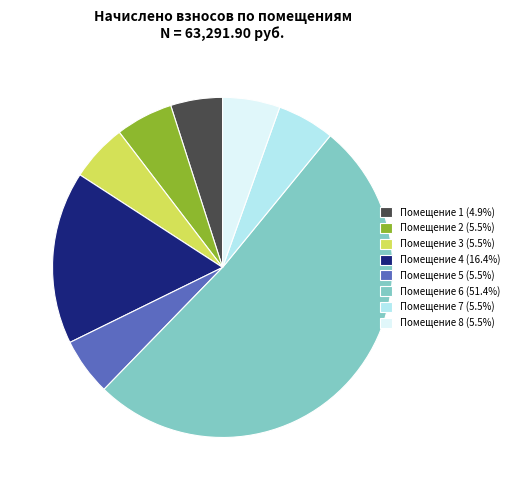

Does any single category account for the majority?

Yes